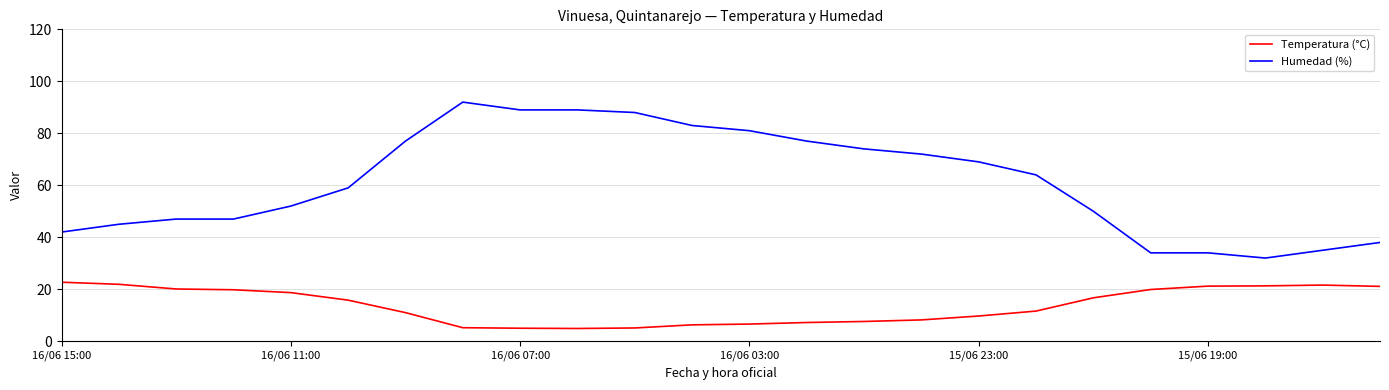

What is the smallest value displayed?

4.9